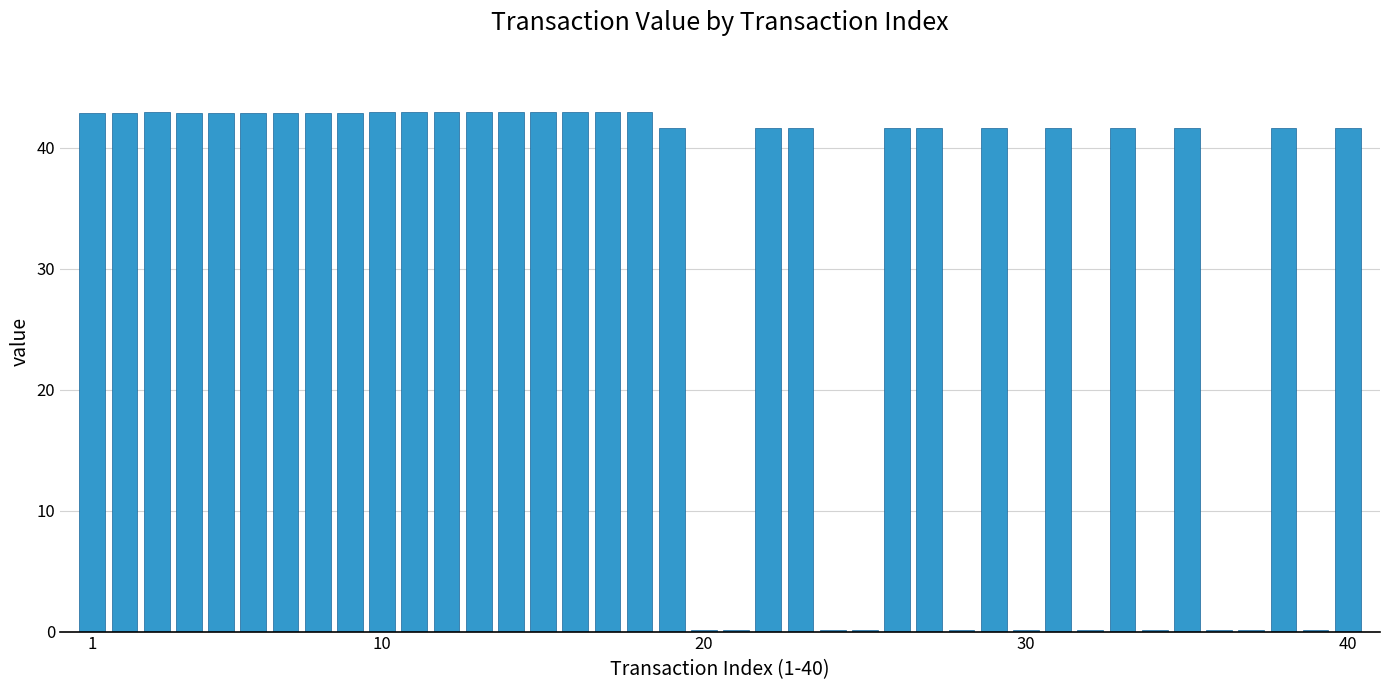

What is the maximum value shown in the chart?

42.9